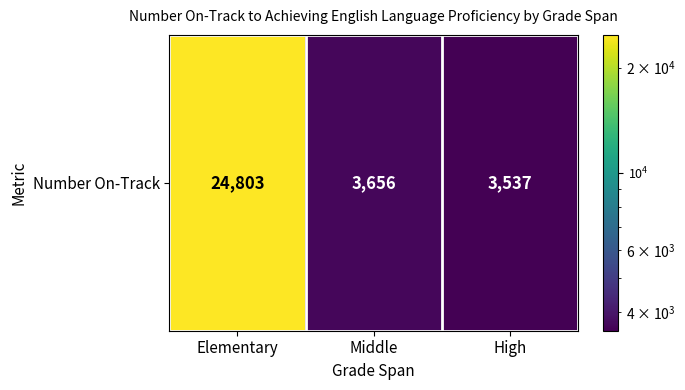

True or false: the data shows 6352 at Middle.

False